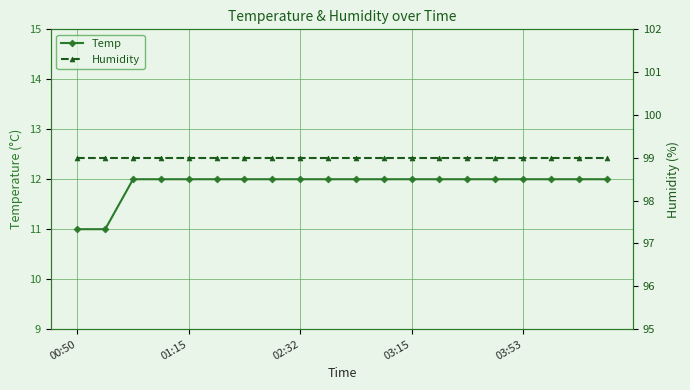

What is the maximum value for Humidity?

99